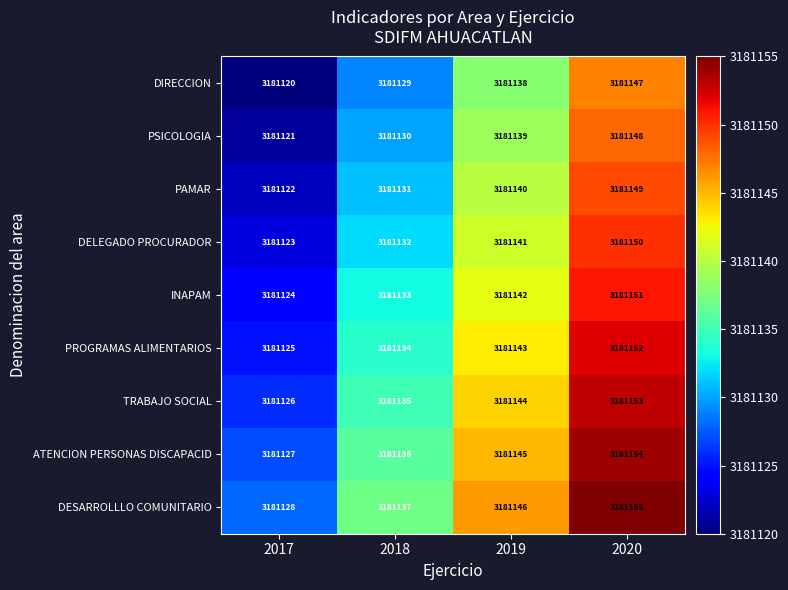

What is the spread (max minus min) of values at 2019?

8